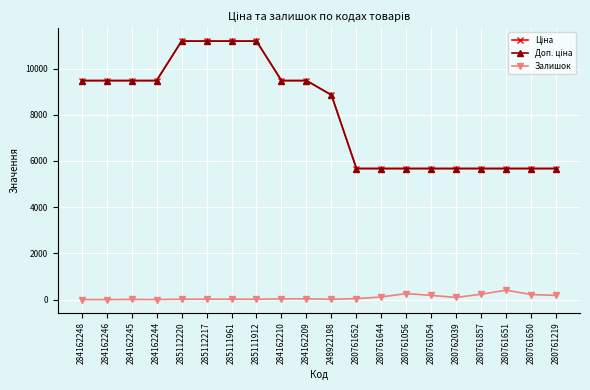

Does the chart have visible grid lines?

Yes